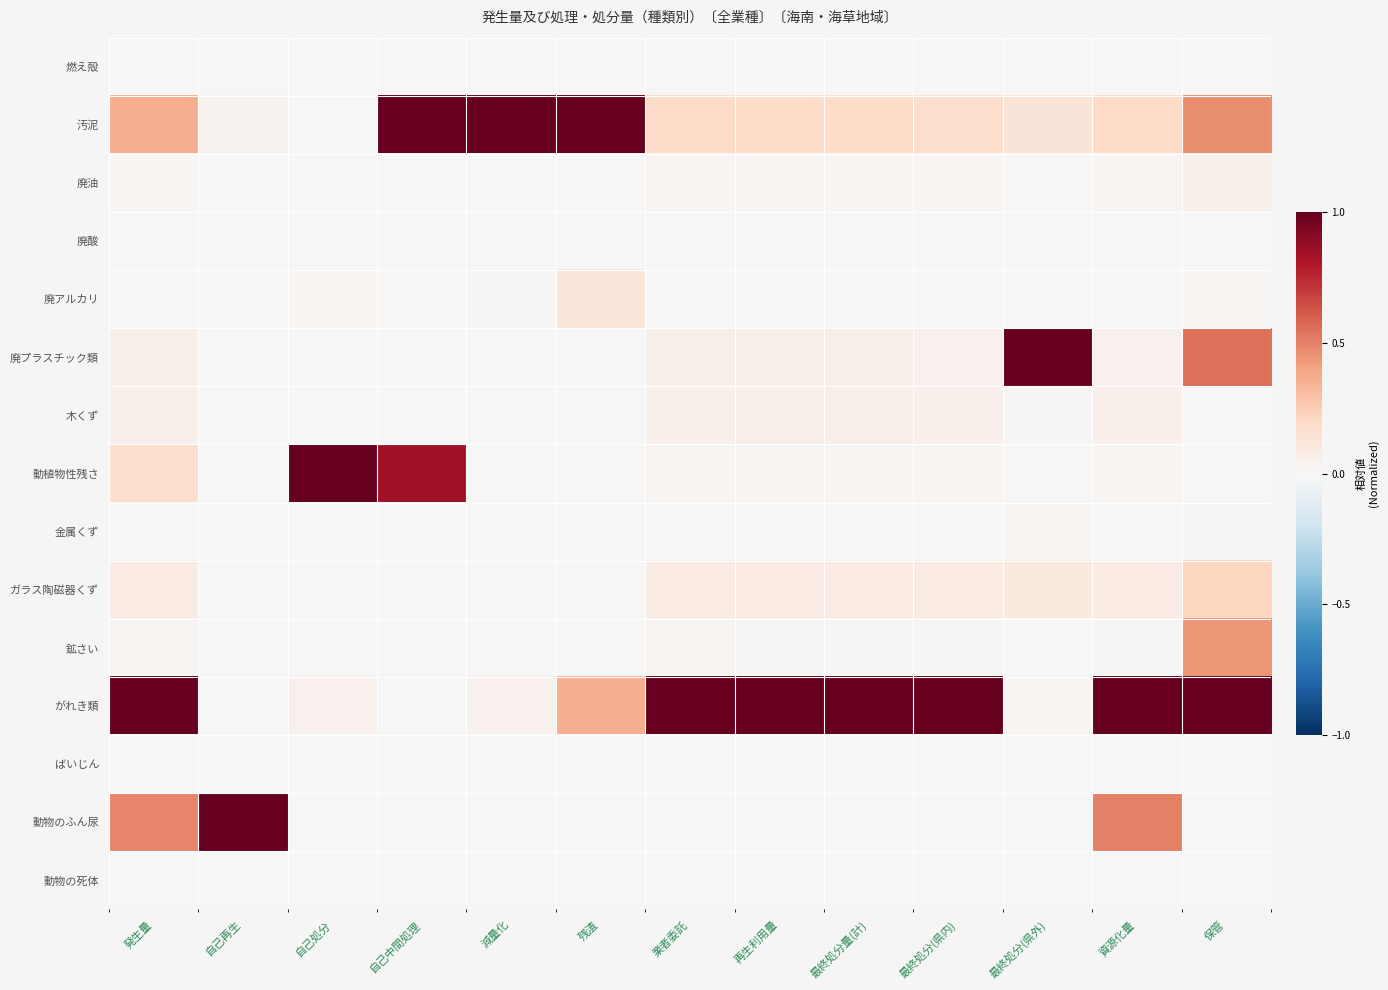

Rank the series at 自己再生 from lowest to highest value.

燃え殻, 廃油, 廃酸, 廃アルカリ, 廃プラスチック類, 木くず, 動植物性残さ, 金属くず, ガラス陶磁器くず, 鉱さい, がれき類, ばいじん, 動物の死体, 汚泥, 動物のふん尿